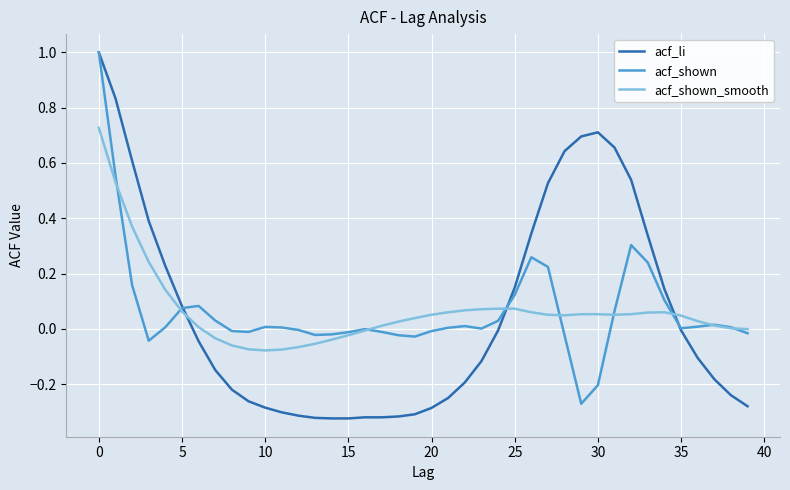

What is the maximum value shown in the chart?

1.0